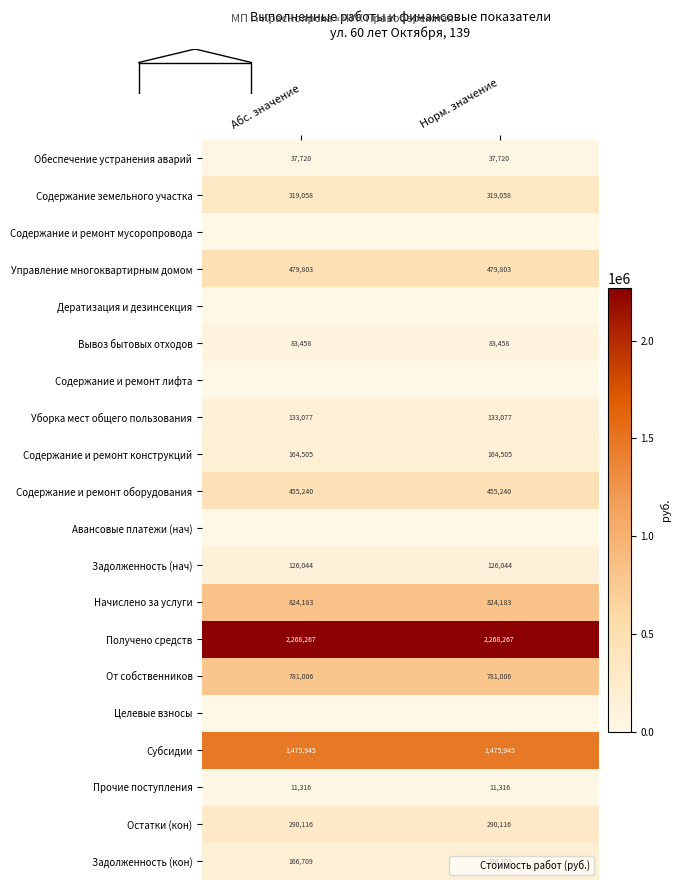

What is the maximum value shown in the chart?

2268266.7